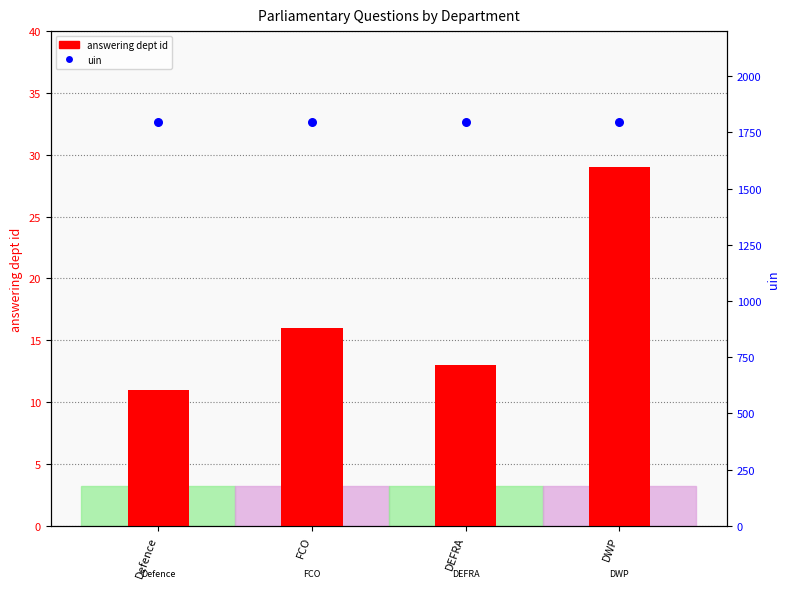

At how many categories does at least one series exceed 1404?

4